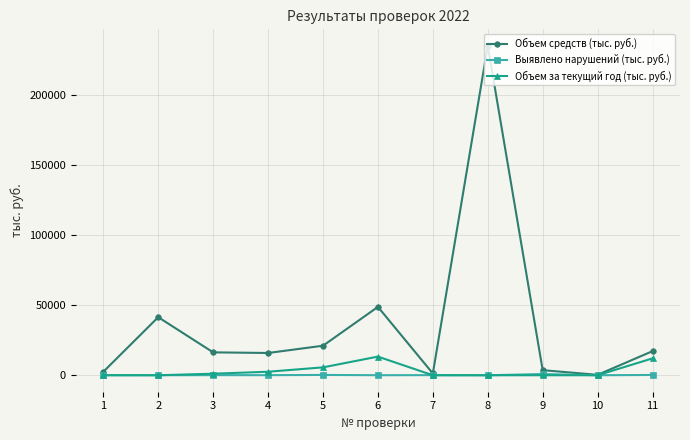

True or false: Объем средств (тыс. руб.) has a value of 1277.5 at 7.

True